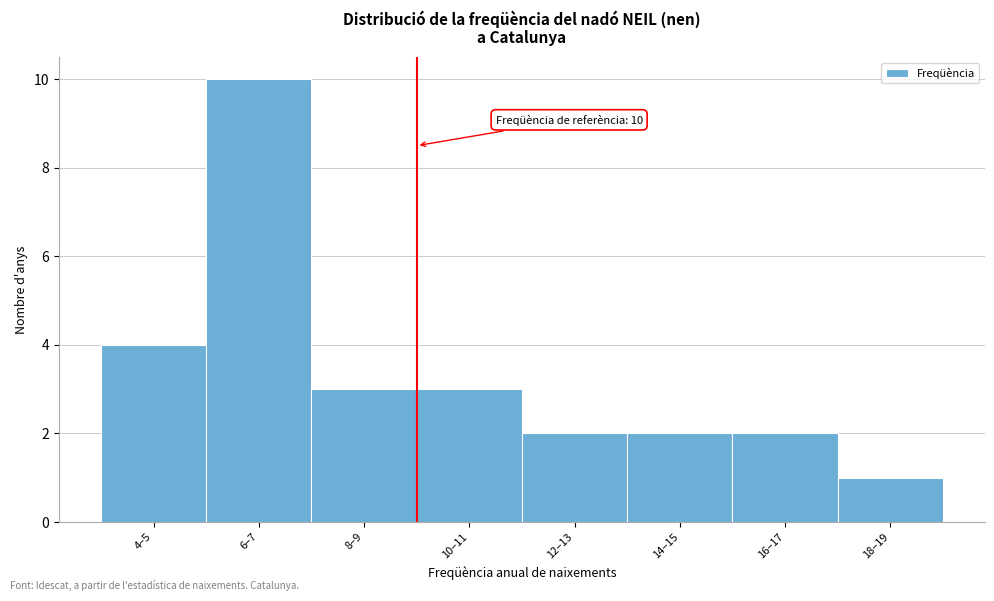

Reading right to left, transcribe all the data shown in this chart.

18–19=1	16–17=2	14–15=2	12–13=2	10–11=3	8–9=3	6–7=10	4–5=4